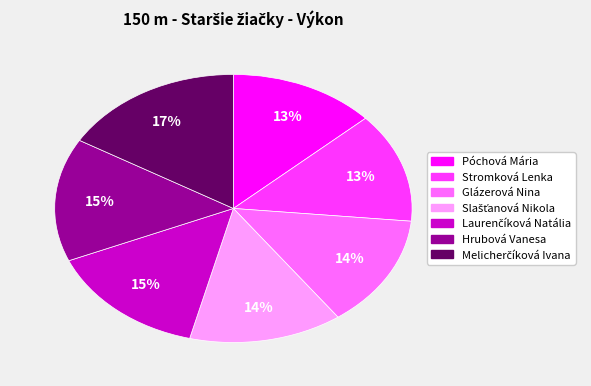

To the nearest percent, what portion does Hrubová Vanesa represent?

15%